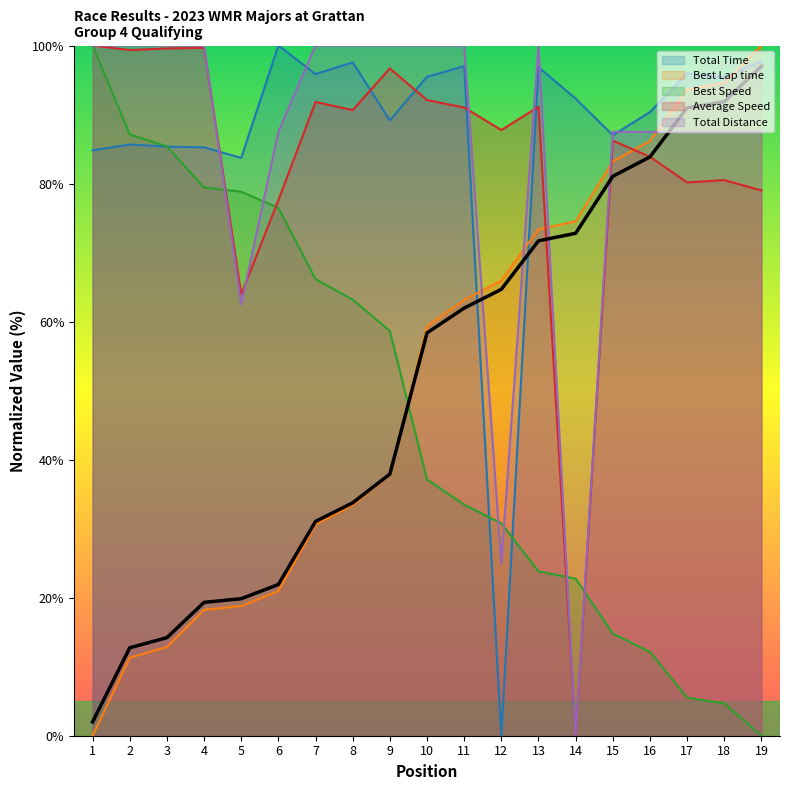

How many interior local valleys does the Average Speed series have?

6